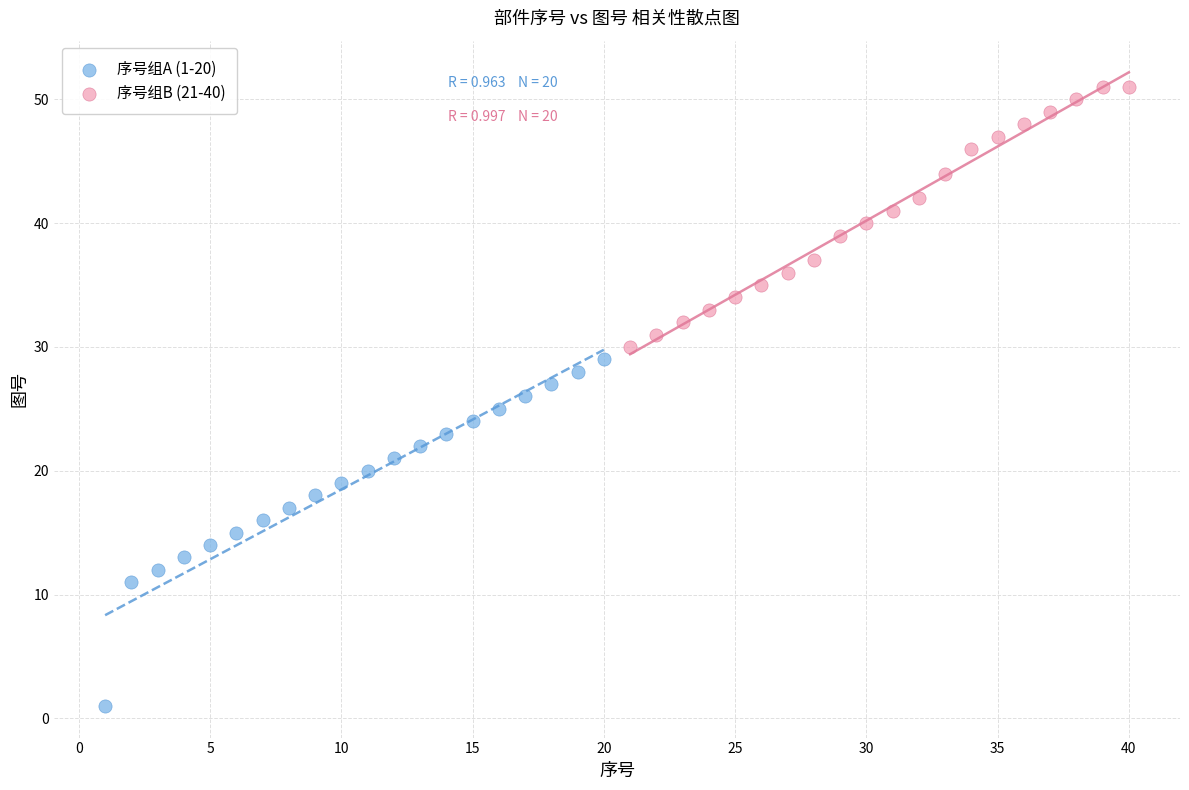

Which series contains the highest Y value?

序号组B (21-40)